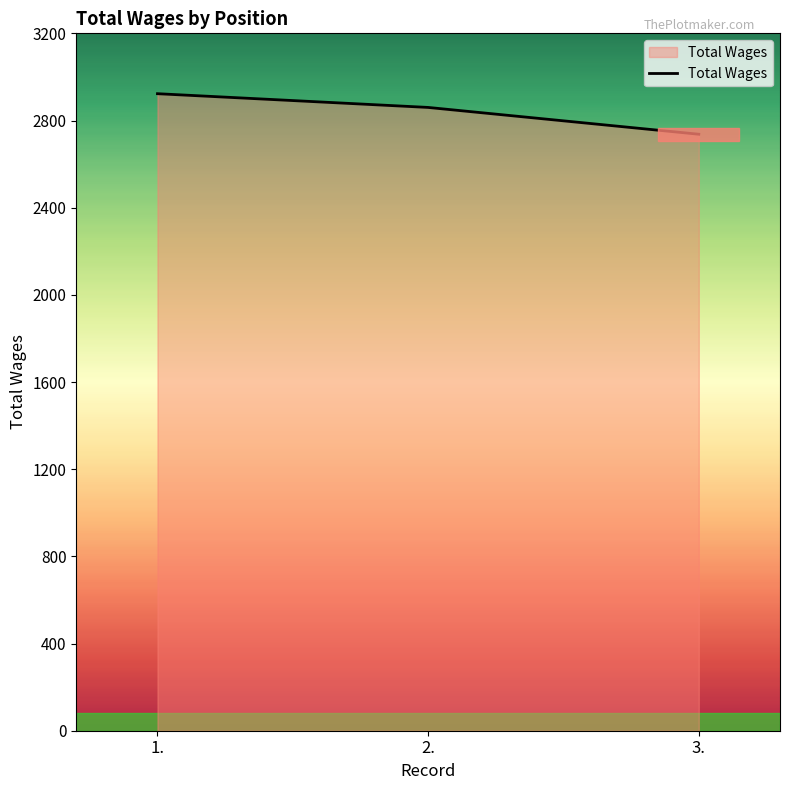

List the labels in order of value, largest first.

1., 2., 3.